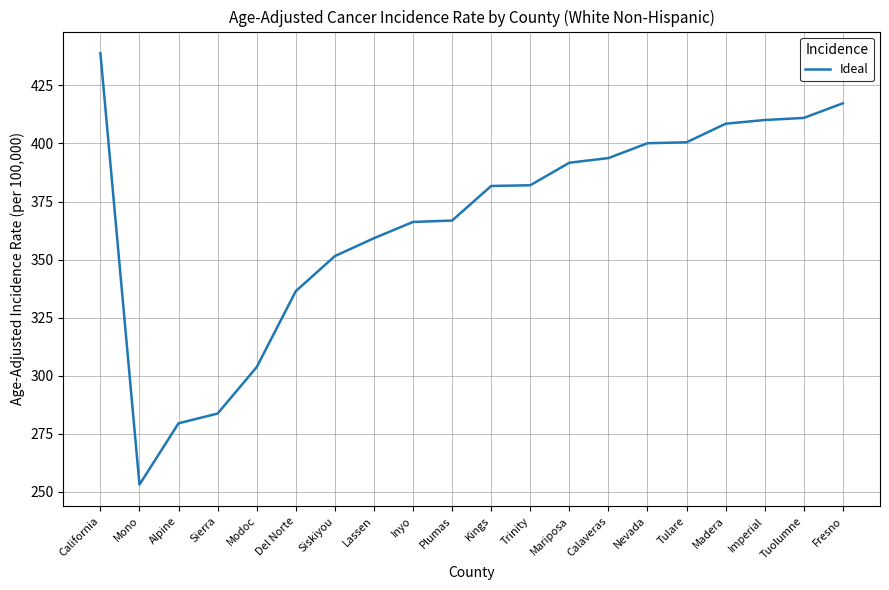

Is it true that the value at Imperial is 622.5?

False